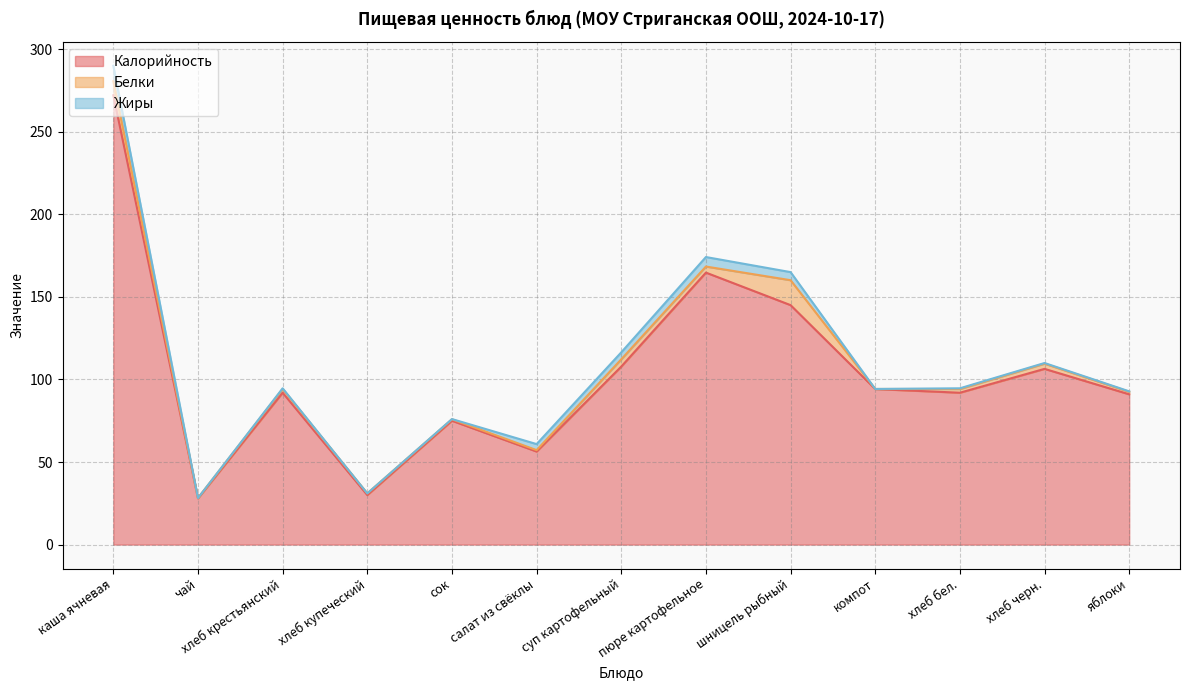

How many interior local valleys does the Белки series have?

4